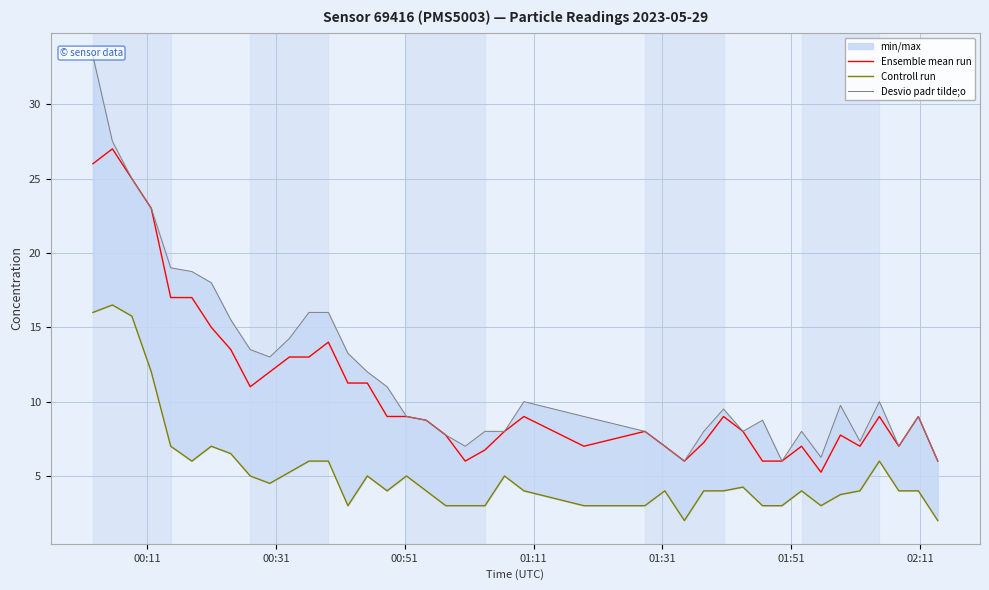

Which series has the largest range (max minus min)?

Desvio padr tilde;o